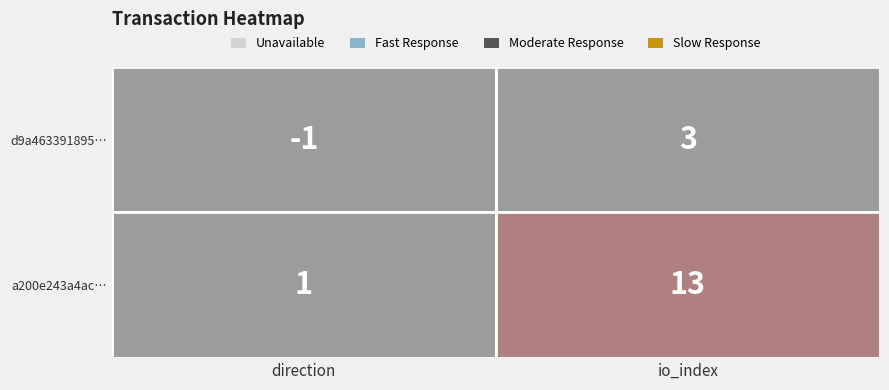

What is the difference between the d9a463391895037a0d4f71b6f85cf033880c4bd values at 1 and 0?

4